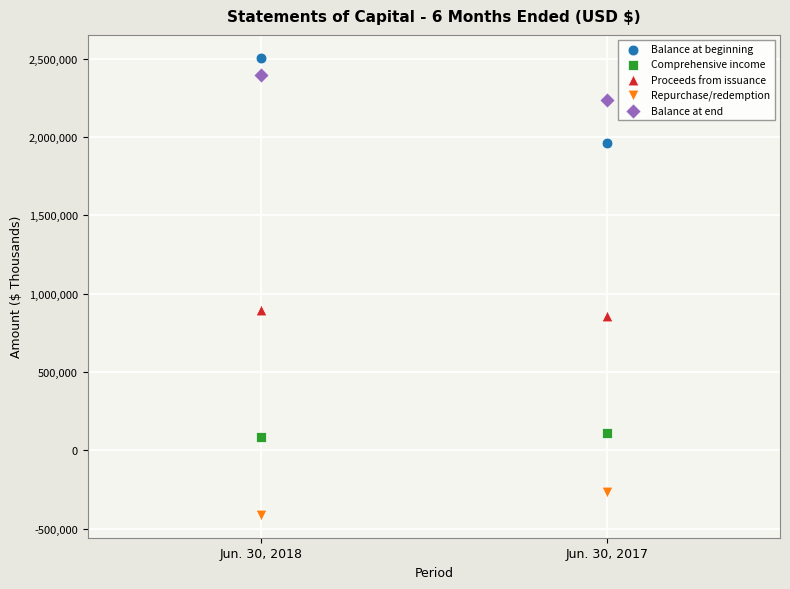

What are all the series names shown in the legend?

Balance at beginning, Comprehensive income, Proceeds from issuance, Repurchase/redemption, Balance at end